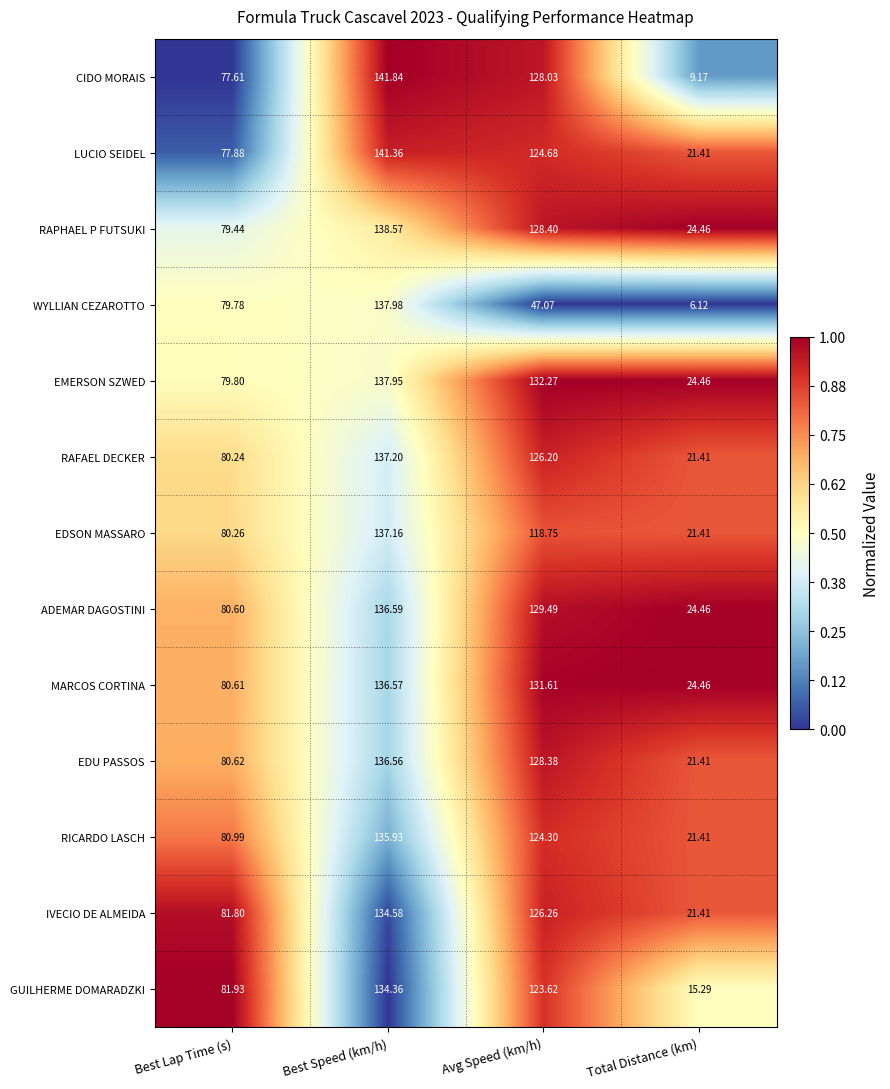

How many distinct data groups are displayed?

13